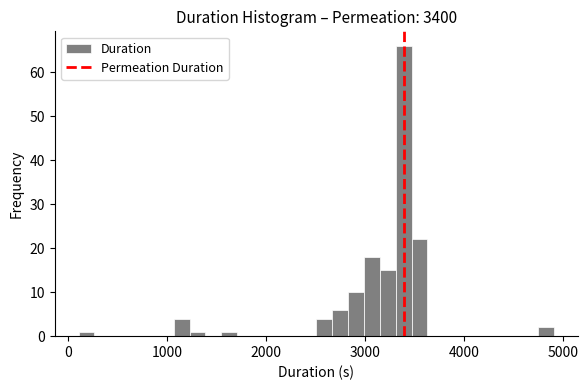

Around what value on the x-axis is the tallest bar? Give the approximate position of its centre, as read against the axis.

3400